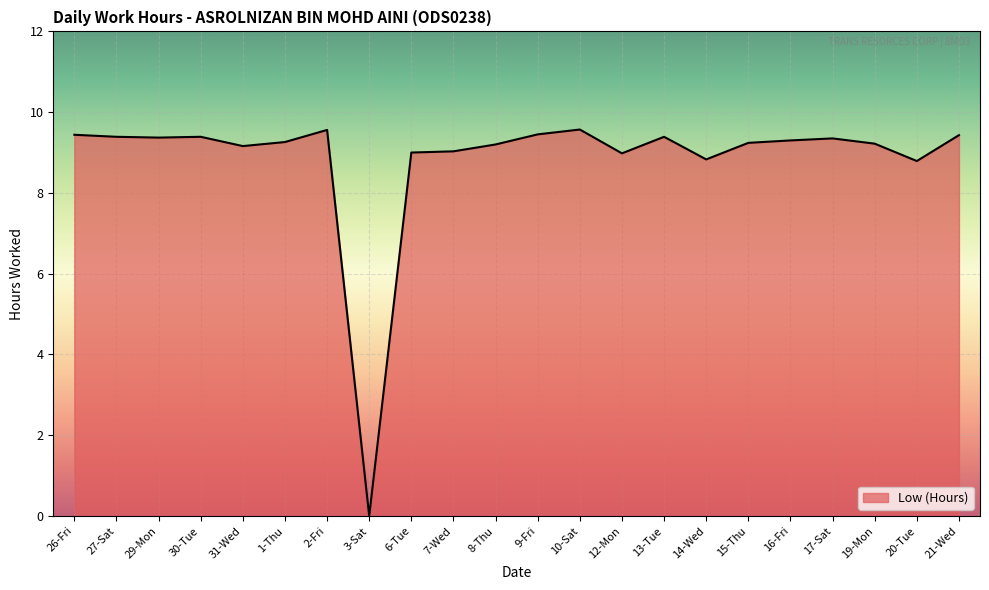

What is the difference between the maximum and minimum values?

9.6